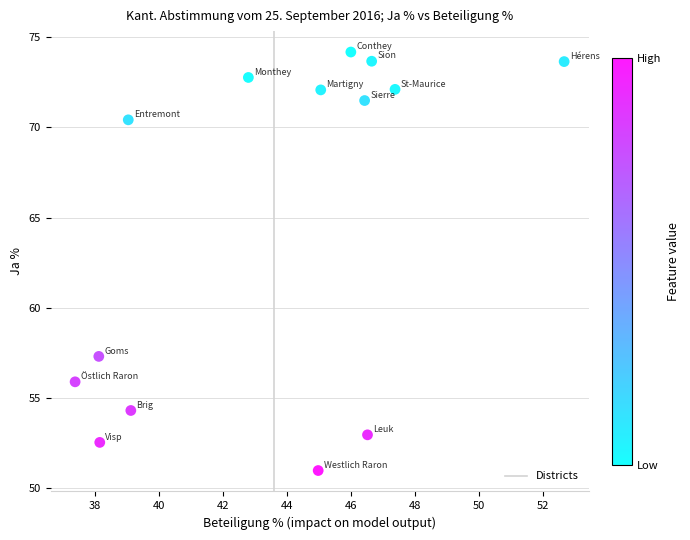

What is the range of Y values (max minus min)?

23.2